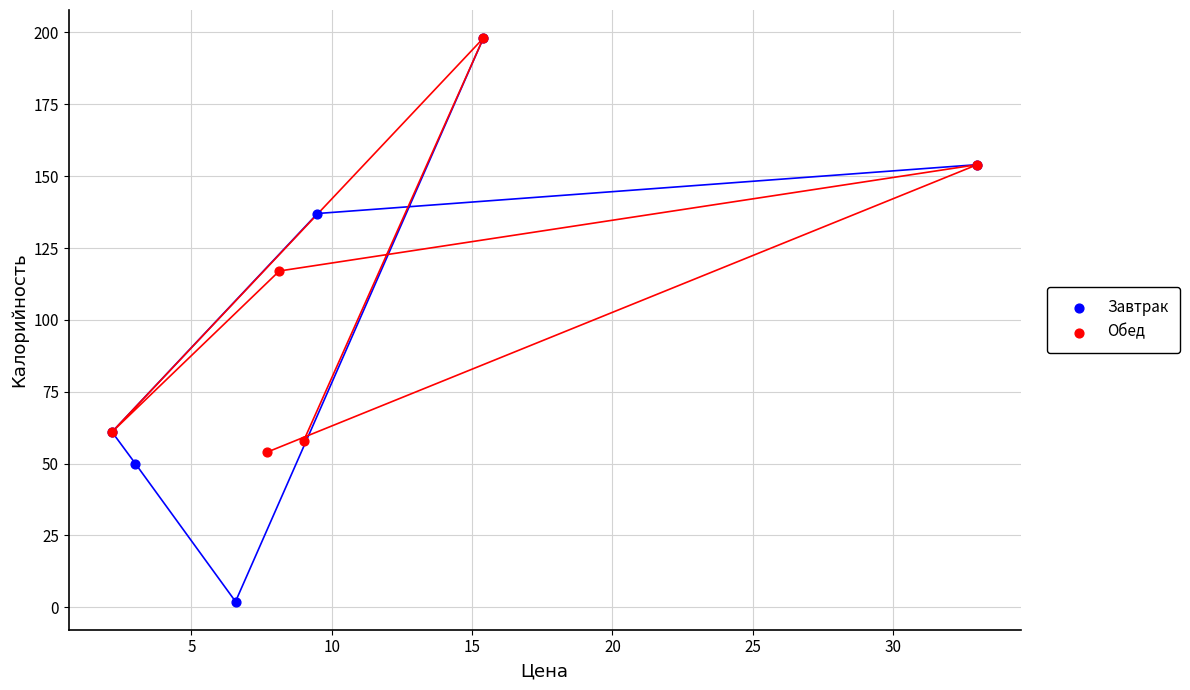

What are all the series names shown in the legend?

Завтрак, Обед